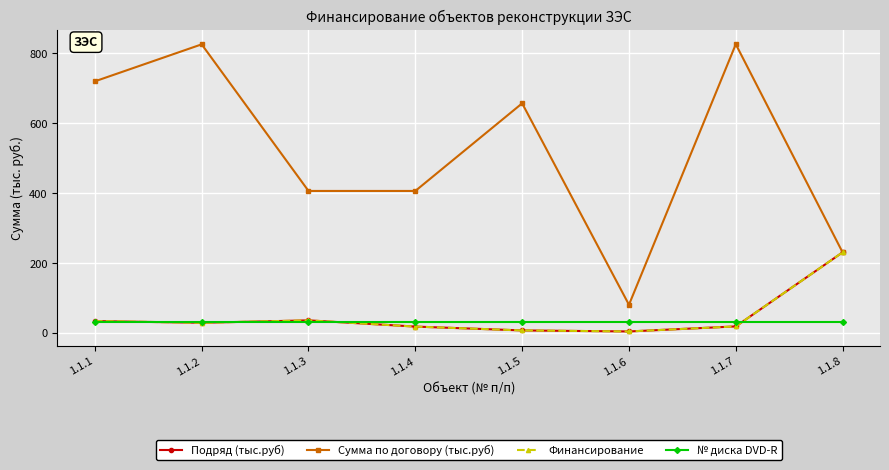

The Подряд (тыс.руб) series shows 16.6 at 1.1.1. True or false?

False